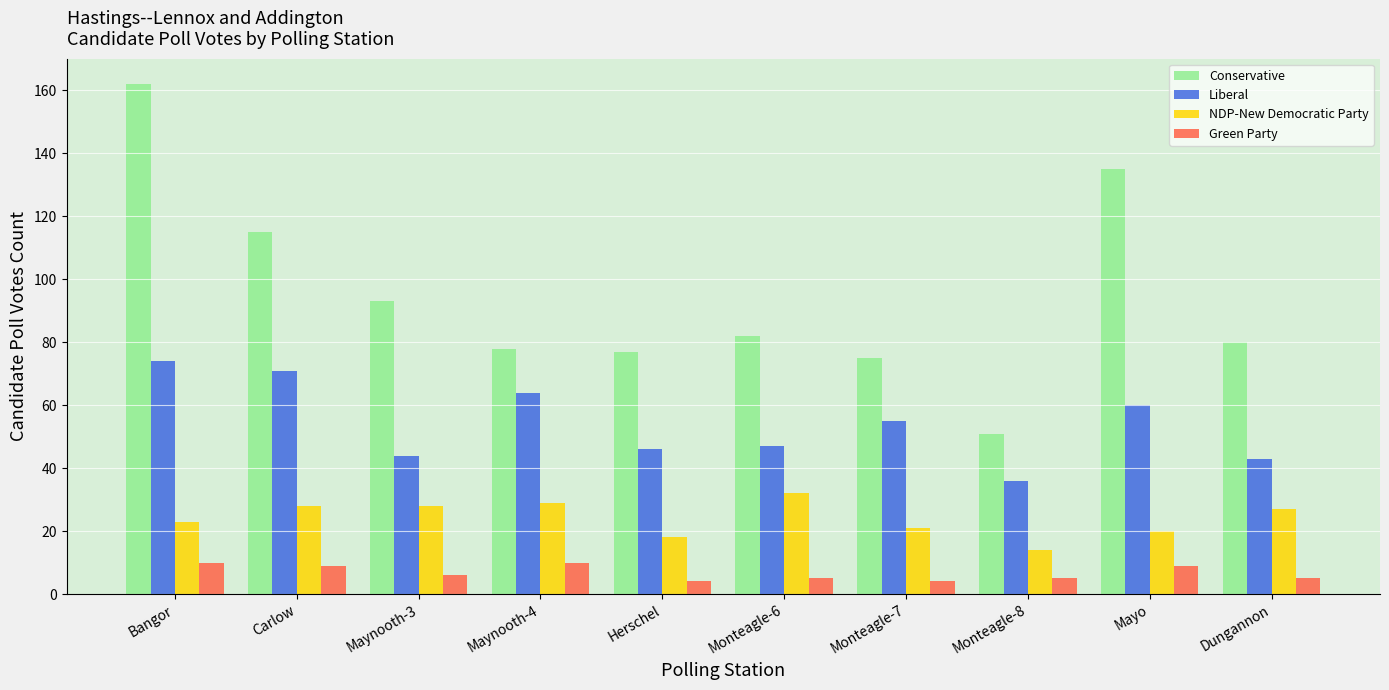

What is the average value of the NDP-New Democratic Party series?

24